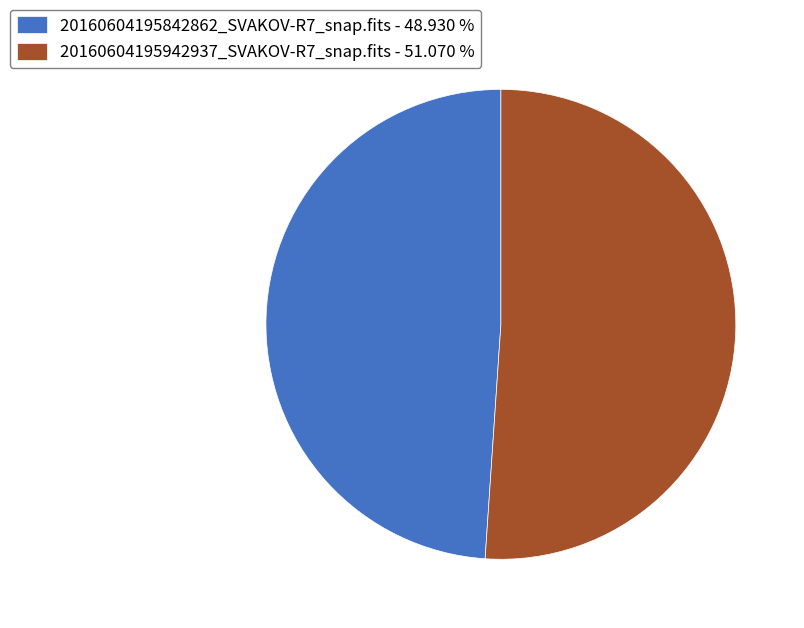

Is the sum of 20160604195942937_SVAKOV-R7_snap.fits and 20160604195842862_SVAKOV-R7_snap.fits greater than half?

Yes